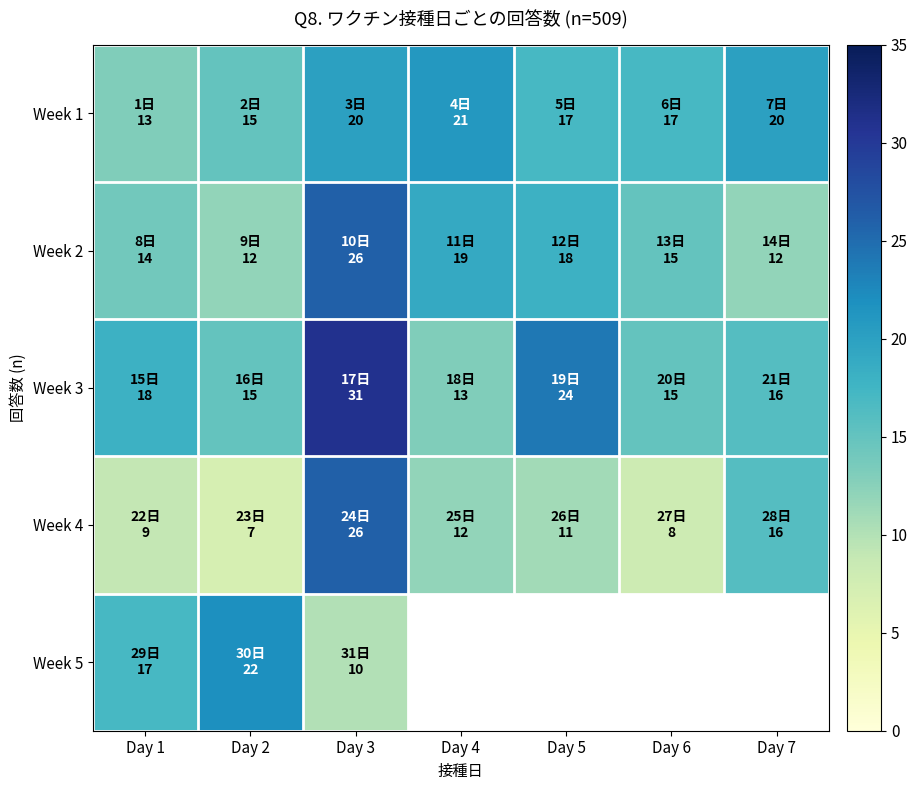

Is it true that Week 2 equals 12.0 at Day 2?

True